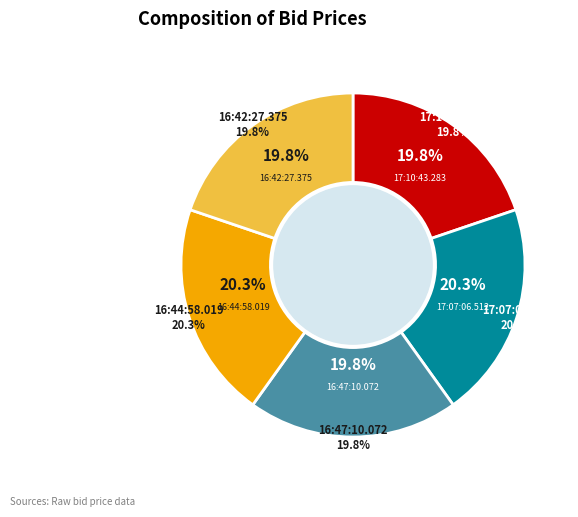

To the nearest percent, what portion does 16:47:10.072 represent?

20%